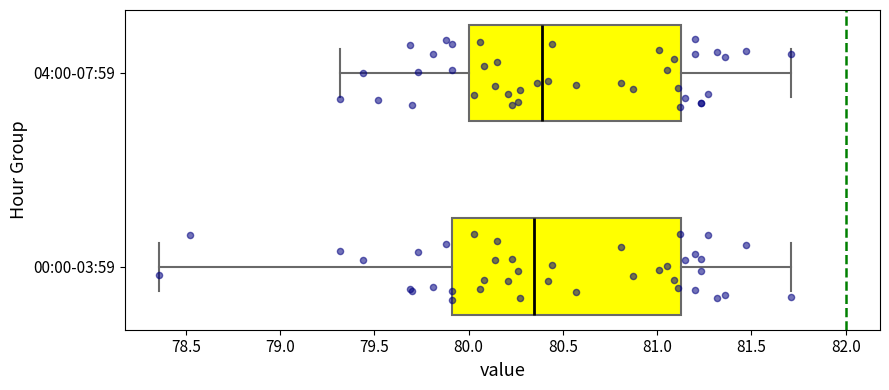

Reading bottom to top, read every box against the x-axis: the position of its median line, the range the box covers, and the ends of its whiskers. The values are not printed on the chart, so give them approximately, as read against the axis.

00:00-03:59: median 80.35, box 79.90 to 81.15, whiskers 78.35 to 81.70
04:00-07:59: median 80.40, box 80.00 to 81.15, whiskers 79.30 to 81.70